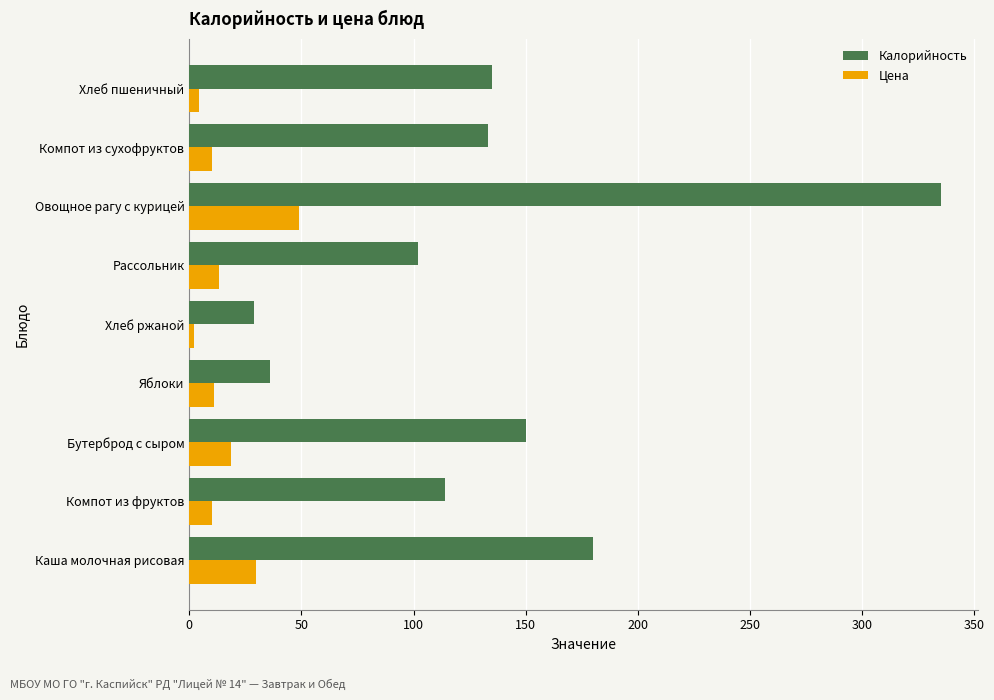

What is the approximate value of Цена at Овощное рагу с курицей?

48.8